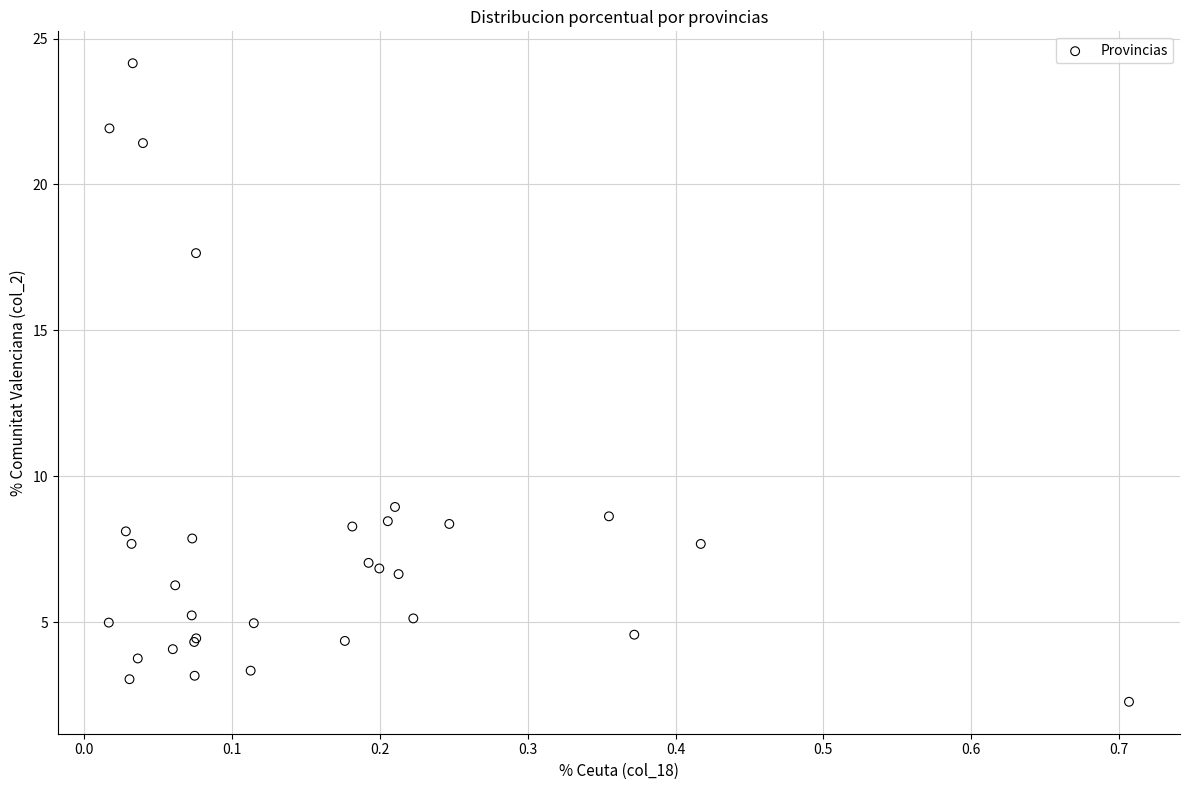

What Y value in the scatter plot is closest to 13?

8.9